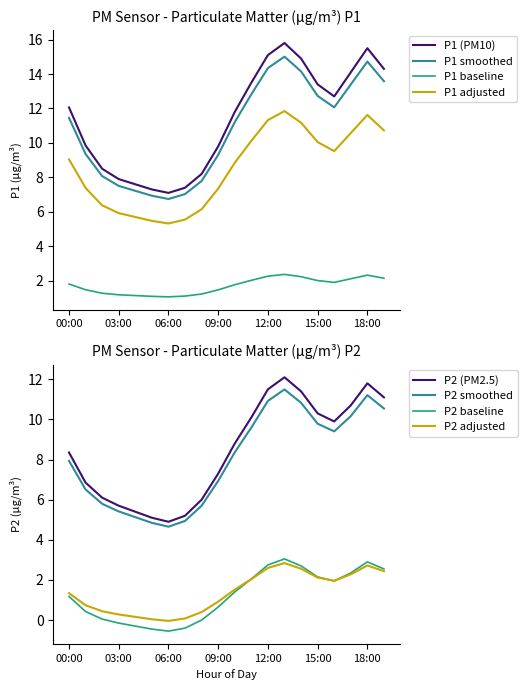

True or false: P2 smoothed and P2 adjusted cross at least once.

False